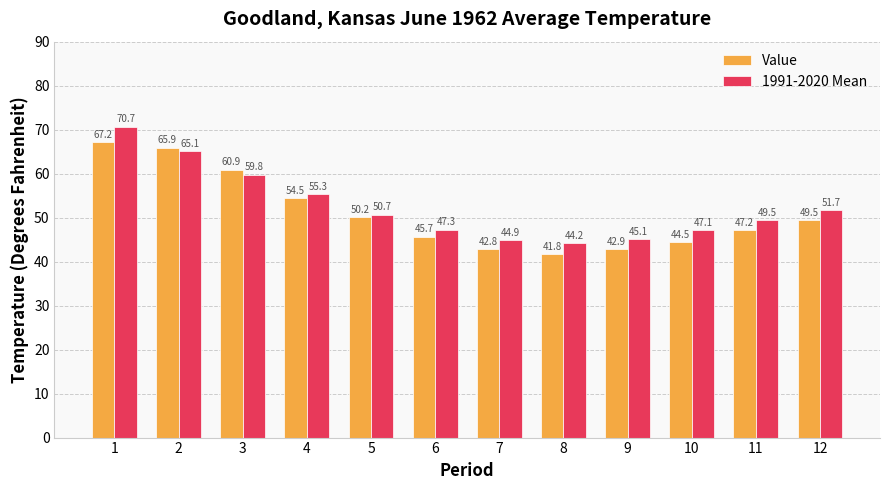

At 6, list the series in order from largest to smallest.

1991-2020 Mean, Value